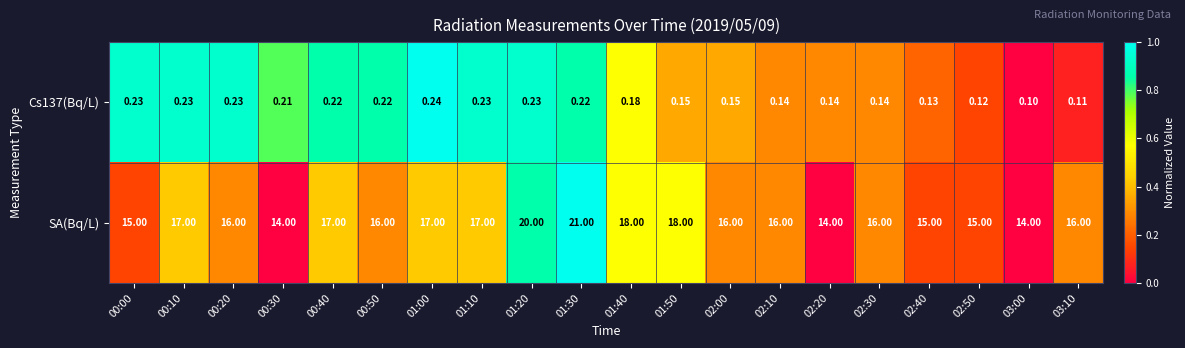

Count the number of categories in the chart.

20